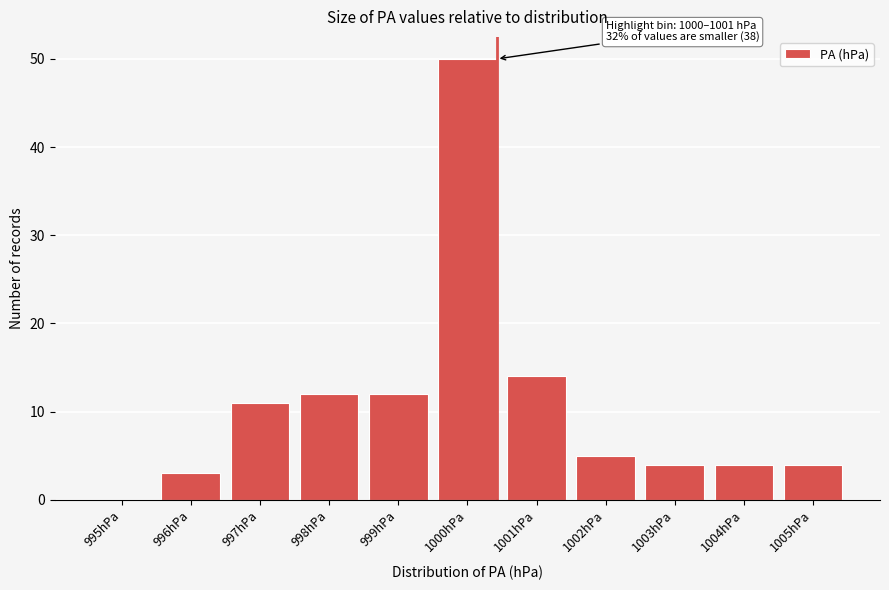

Reading left to right, what are all the values shown in this chart?

995hPa=0	996hPa=3	997hPa=11	998hPa=12	999hPa=12	1000hPa=50	1001hPa=14	1002hPa=5	1003hPa=4	1004hPa=4	1005hPa=4